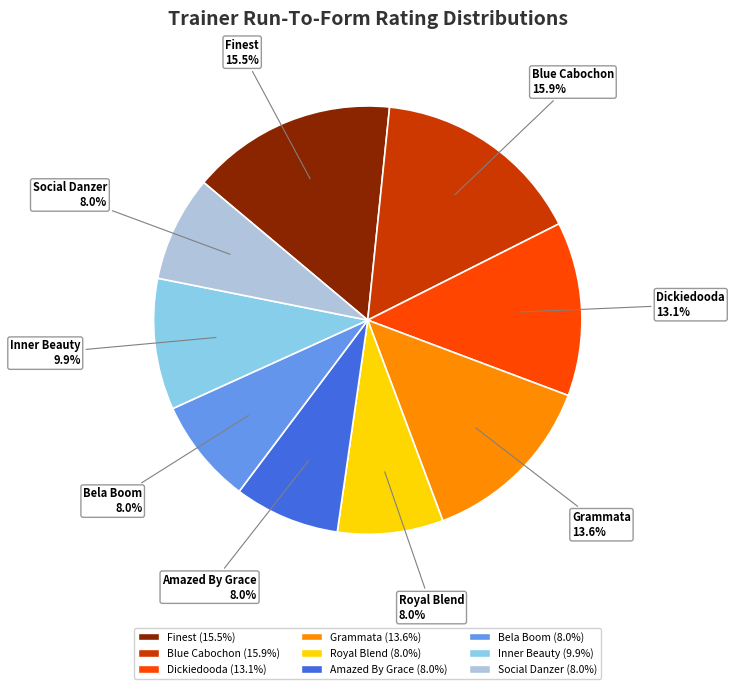

How many slices are in this pie chart?

9